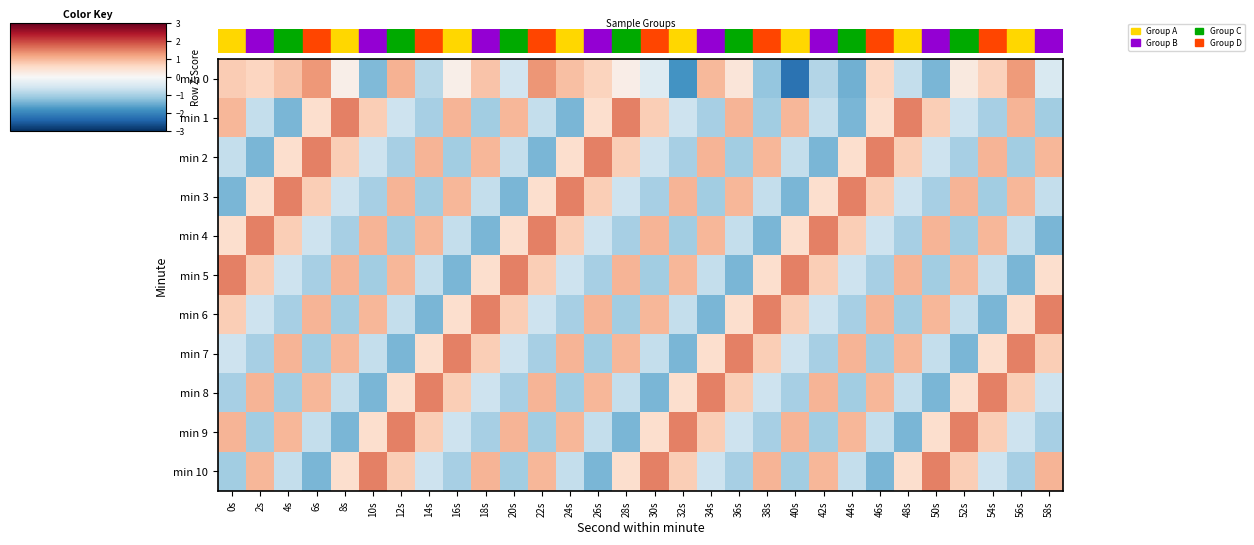

Reading right to left, transcribe all the data shown in this chart.

min 0: 58s=-0.5	56s=1.3	54s=0.7	52s=0.3	50s=-1.4	48s=-0.7	46s=0.6	44s=-1.4	42s=-0.9	40s=-2.2	38s=-1.2	36s=0.4	34s=1.0	32s=-1.8	30s=-0.4	28s=0.2	26s=0.7	24s=0.9	22s=1.3	20s=-0.6	18s=0.9	16s=0.2	14s=-0.8	12s=1.0	10s=-1.3	8s=0.2	6s=1.3	4s=0.9	2s=0.7	0s=0.8
min 1: 58s=-1.1	56s=1.0	54s=-1.0	52s=-0.6	50s=0.7	48s=1.5	46s=0.5	44s=-1.4	42s=-0.7	40s=1.0	38s=-1.1	36s=1.0	34s=-1.0	32s=-0.6	30s=0.7	28s=1.5	26s=0.5	24s=-1.4	22s=-0.7	20s=1.0	18s=-1.1	16s=1.0	14s=-1.0	12s=-0.6	10s=0.7	8s=1.5	6s=0.5	4s=-1.4	2s=-0.7	0s=1.0
min 2: 58s=1.0	56s=-1.1	54s=1.0	52s=-1.0	50s=-0.6	48s=0.7	46s=1.5	44s=0.5	42s=-1.4	40s=-0.7	38s=1.0	36s=-1.1	34s=1.0	32s=-1.0	30s=-0.6	28s=0.7	26s=1.5	24s=0.5	22s=-1.4	20s=-0.7	18s=1.0	16s=-1.1	14s=1.0	12s=-1.0	10s=-0.6	8s=0.7	6s=1.5	4s=0.5	2s=-1.4	0s=-0.7
min 3: 58s=-0.7	56s=1.0	54s=-1.1	52s=1.0	50s=-1.0	48s=-0.6	46s=0.7	44s=1.5	42s=0.5	40s=-1.4	38s=-0.7	36s=1.0	34s=-1.1	32s=1.0	30s=-1.0	28s=-0.6	26s=0.7	24s=1.5	22s=0.5	20s=-1.4	18s=-0.7	16s=1.0	14s=-1.1	12s=1.0	10s=-1.0	8s=-0.6	6s=0.7	4s=1.5	2s=0.5	0s=-1.4
min 4: 58s=-1.4	56s=-0.7	54s=1.0	52s=-1.1	50s=1.0	48s=-1.0	46s=-0.6	44s=0.7	42s=1.5	40s=0.5	38s=-1.4	36s=-0.7	34s=1.0	32s=-1.1	30s=1.0	28s=-1.0	26s=-0.6	24s=0.7	22s=1.5	20s=0.5	18s=-1.4	16s=-0.7	14s=1.0	12s=-1.1	10s=1.0	8s=-1.0	6s=-0.6	4s=0.7	2s=1.5	0s=0.5
min 5: 58s=0.5	56s=-1.4	54s=-0.7	52s=1.0	50s=-1.1	48s=1.0	46s=-1.0	44s=-0.6	42s=0.7	40s=1.5	38s=0.5	36s=-1.4	34s=-0.7	32s=1.0	30s=-1.1	28s=1.0	26s=-1.0	24s=-0.6	22s=0.7	20s=1.5	18s=0.5	16s=-1.4	14s=-0.7	12s=1.0	10s=-1.1	8s=1.0	6s=-1.0	4s=-0.6	2s=0.7	0s=1.5
min 6: 58s=1.5	56s=0.5	54s=-1.4	52s=-0.7	50s=1.0	48s=-1.1	46s=1.0	44s=-1.0	42s=-0.6	40s=0.7	38s=1.5	36s=0.5	34s=-1.4	32s=-0.7	30s=1.0	28s=-1.1	26s=1.0	24s=-1.0	22s=-0.6	20s=0.7	18s=1.5	16s=0.5	14s=-1.4	12s=-0.7	10s=1.0	8s=-1.1	6s=1.0	4s=-1.0	2s=-0.6	0s=0.7
min 7: 58s=0.7	56s=1.5	54s=0.5	52s=-1.4	50s=-0.7	48s=1.0	46s=-1.1	44s=1.0	42s=-1.0	40s=-0.6	38s=0.7	36s=1.5	34s=0.5	32s=-1.4	30s=-0.7	28s=1.0	26s=-1.1	24s=1.0	22s=-1.0	20s=-0.6	18s=0.7	16s=1.5	14s=0.5	12s=-1.4	10s=-0.7	8s=1.0	6s=-1.1	4s=1.0	2s=-1.0	0s=-0.6
min 8: 58s=-0.6	56s=0.7	54s=1.5	52s=0.5	50s=-1.4	48s=-0.7	46s=1.0	44s=-1.1	42s=1.0	40s=-1.0	38s=-0.6	36s=0.7	34s=1.5	32s=0.5	30s=-1.4	28s=-0.7	26s=1.0	24s=-1.1	22s=1.0	20s=-1.0	18s=-0.6	16s=0.7	14s=1.5	12s=0.5	10s=-1.4	8s=-0.7	6s=1.0	4s=-1.1	2s=1.0	0s=-1.0
min 9: 58s=-1.0	56s=-0.6	54s=0.7	52s=1.5	50s=0.5	48s=-1.4	46s=-0.7	44s=1.0	42s=-1.1	40s=1.0	38s=-1.0	36s=-0.6	34s=0.7	32s=1.5	30s=0.5	28s=-1.4	26s=-0.7	24s=1.0	22s=-1.1	20s=1.0	18s=-1.0	16s=-0.6	14s=0.7	12s=1.5	10s=0.5	8s=-1.4	6s=-0.7	4s=1.0	2s=-1.1	0s=1.0
min 10: 58s=1.0	56s=-1.0	54s=-0.6	52s=0.7	50s=1.5	48s=0.5	46s=-1.4	44s=-0.7	42s=1.0	40s=-1.1	38s=1.0	36s=-1.0	34s=-0.6	32s=0.7	30s=1.5	28s=0.5	26s=-1.4	24s=-0.7	22s=1.0	20s=-1.1	18s=1.0	16s=-1.0	14s=-0.6	12s=0.7	10s=1.5	8s=0.5	6s=-1.4	4s=-0.7	2s=1.0	0s=-1.1